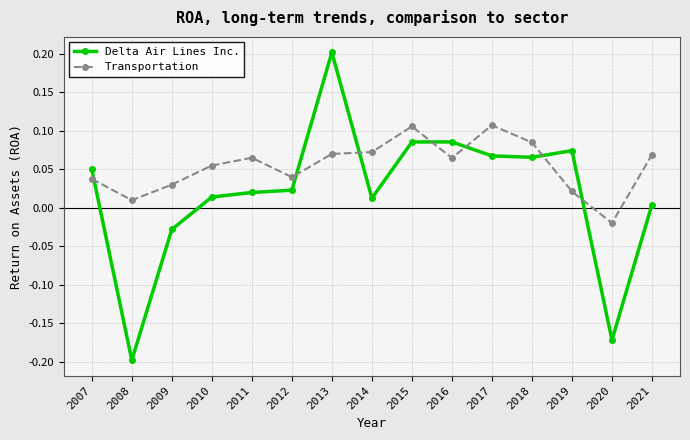

How many lines are shown in the chart?

2